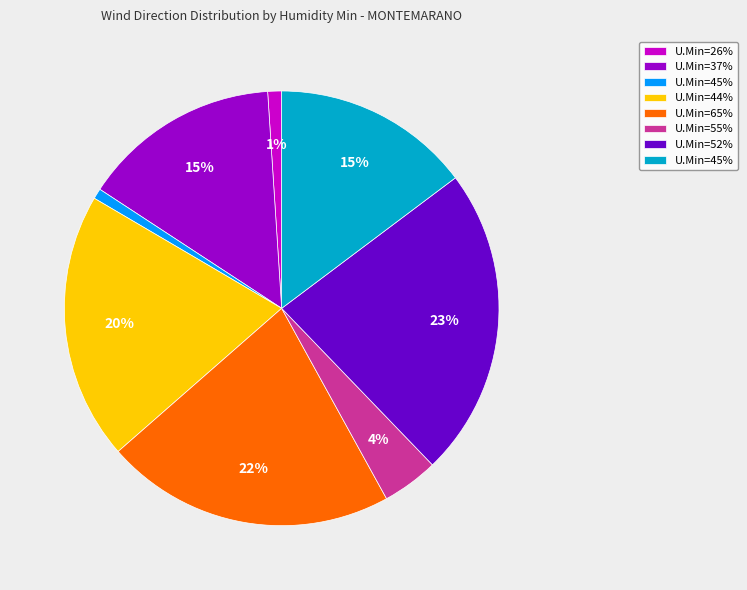

To the nearest percent, what is the average slice percentage?

12%